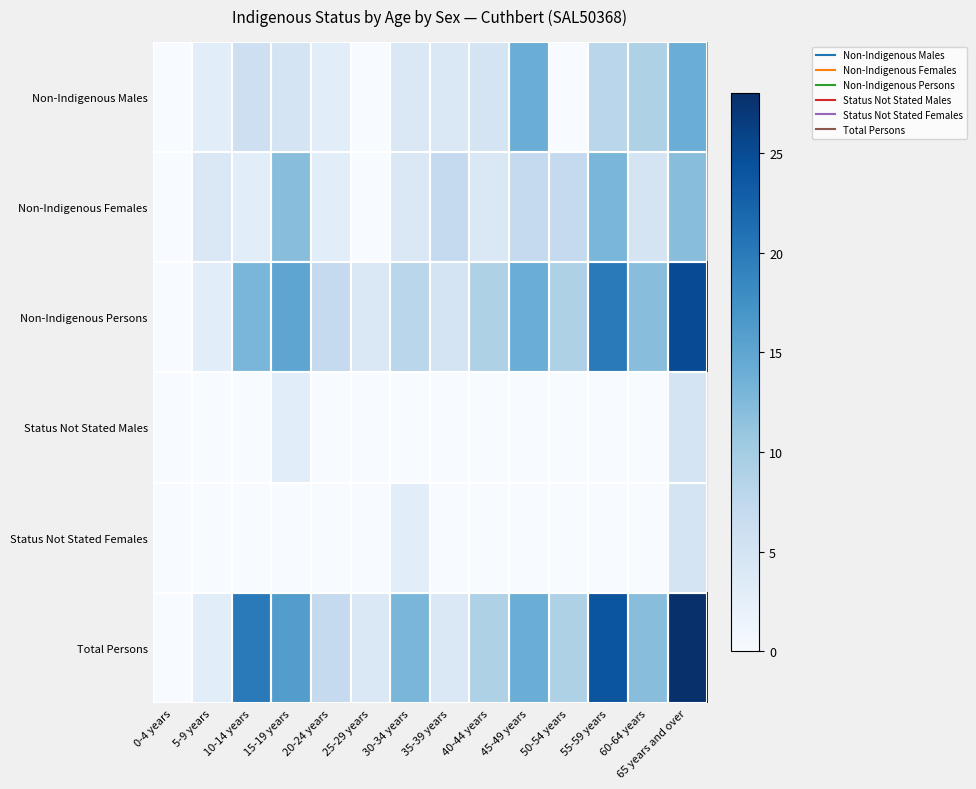

At how many categories does at least one series exceed 23?

2